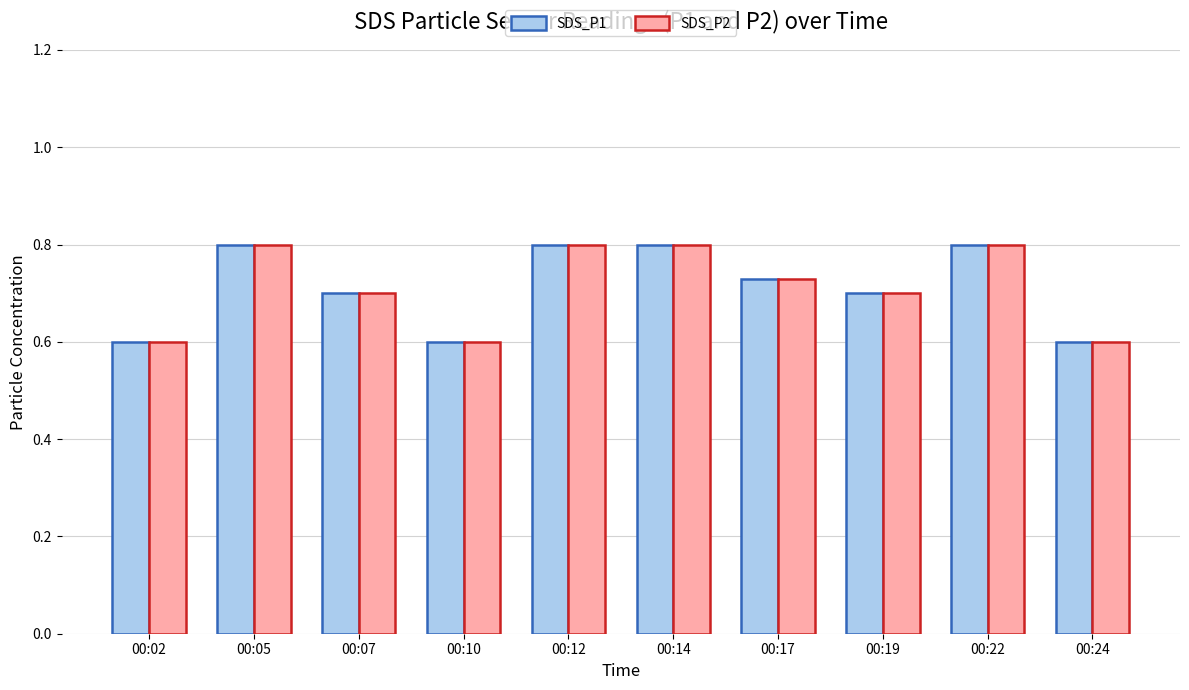

How many bars are there in each group?

2